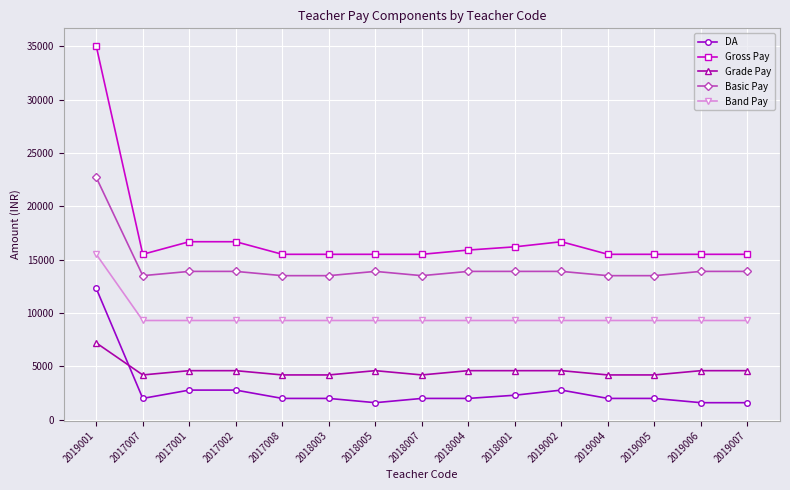

Which category has the highest value in the Basic Pay series?

2019001